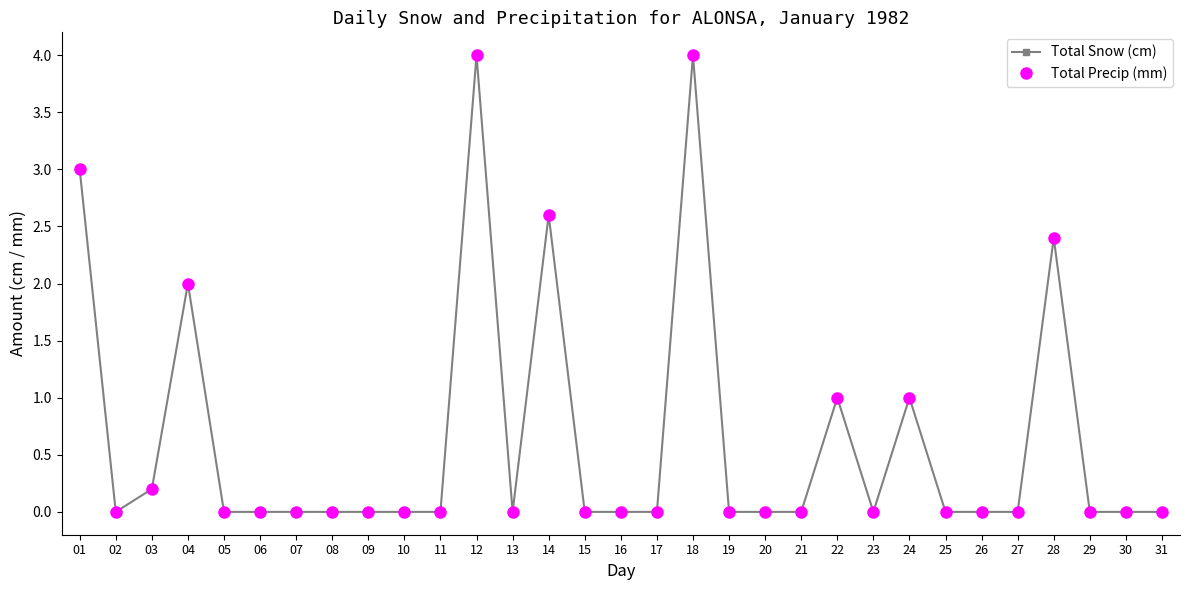

True or false: Total Precip (mm) and Total Snow (cm) intersect in this chart.

False